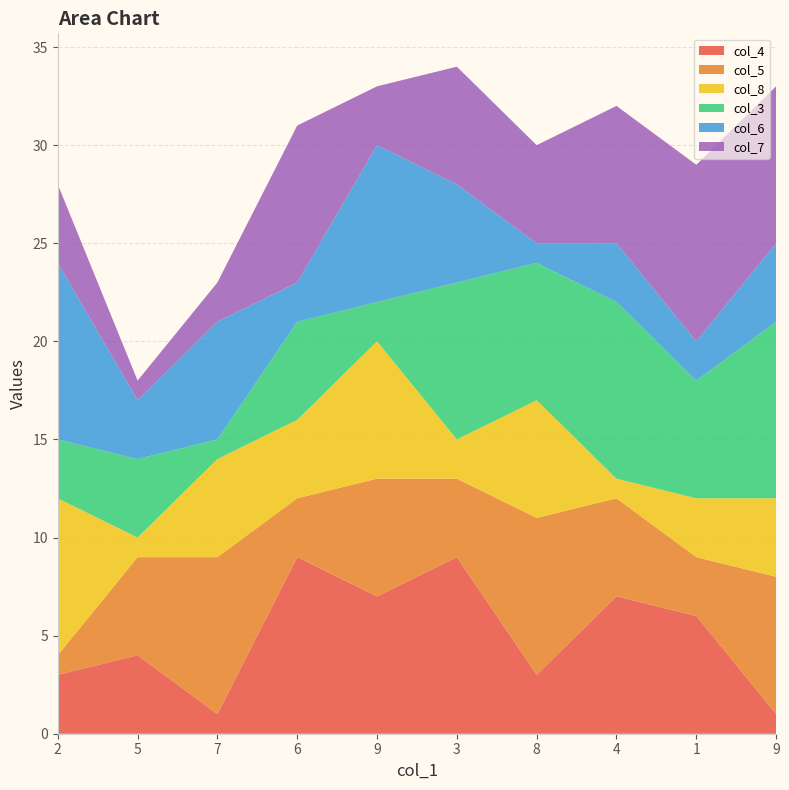

Reading left to right, what are all the values shown in this chart?

col_4: 3	4	1	9	7	9	3	7	6	1
col_5: 1	5	8	3	6	4	8	5	3	7
col_8: 8	1	5	4	7	2	6	1	3	4
col_3: 3	4	1	5	2	8	7	9	6	9
col_6: 9	3	6	2	8	5	1	3	2	4
col_7: 4	1	2	8	3	6	5	7	9	8